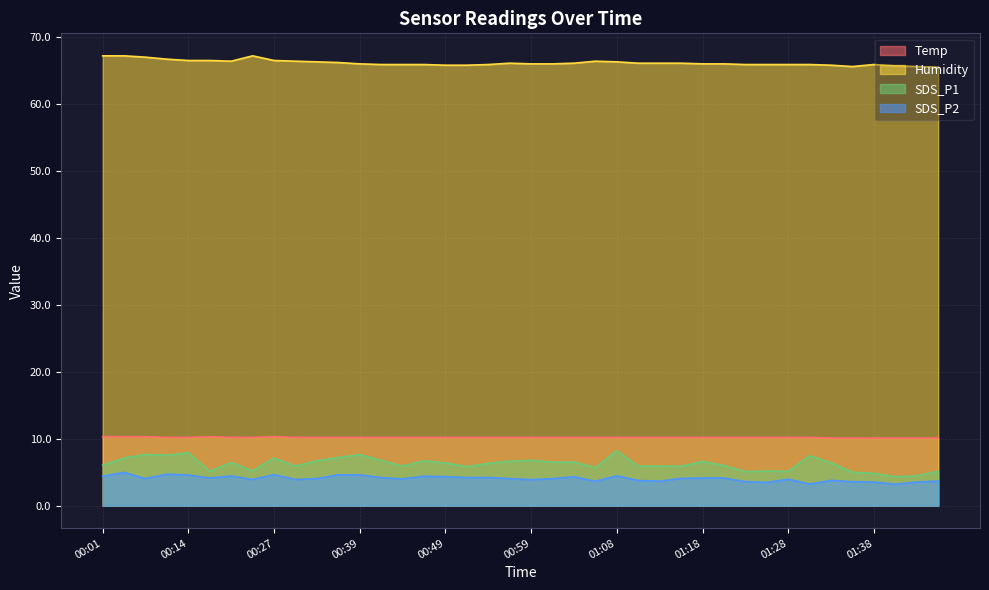

Is it true that SDS_P2 equals 5.3 at 01:46?

False